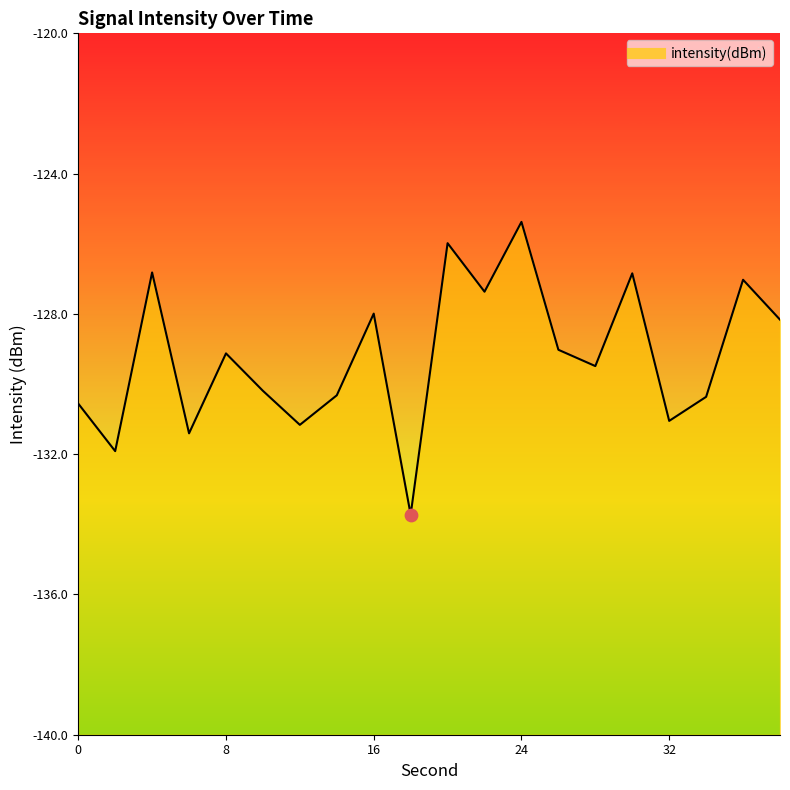

Which has a higher value, 2 or 8?

8